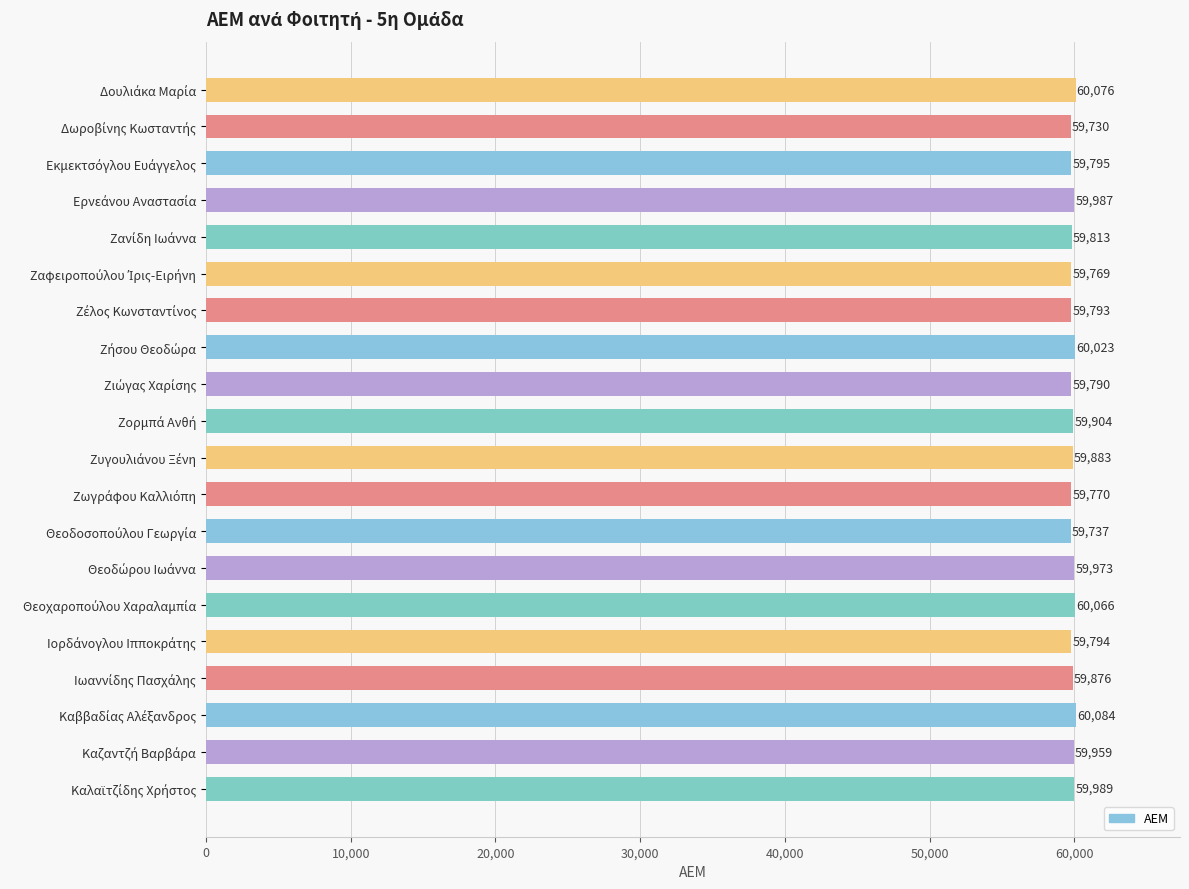

What is the smallest value displayed?

59730